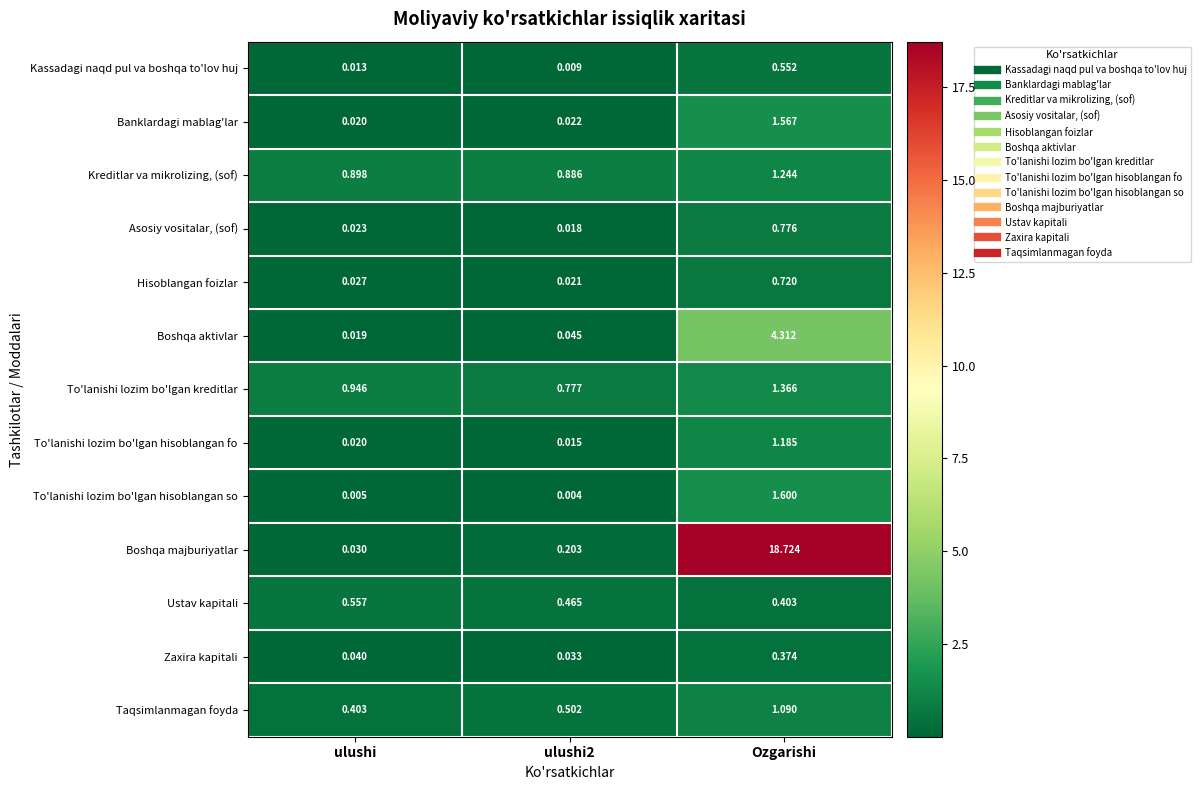

How many distinct data groups are displayed?

13